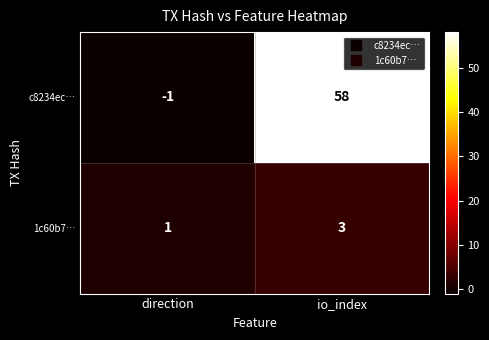

What is the maximum value shown in the chart?

58